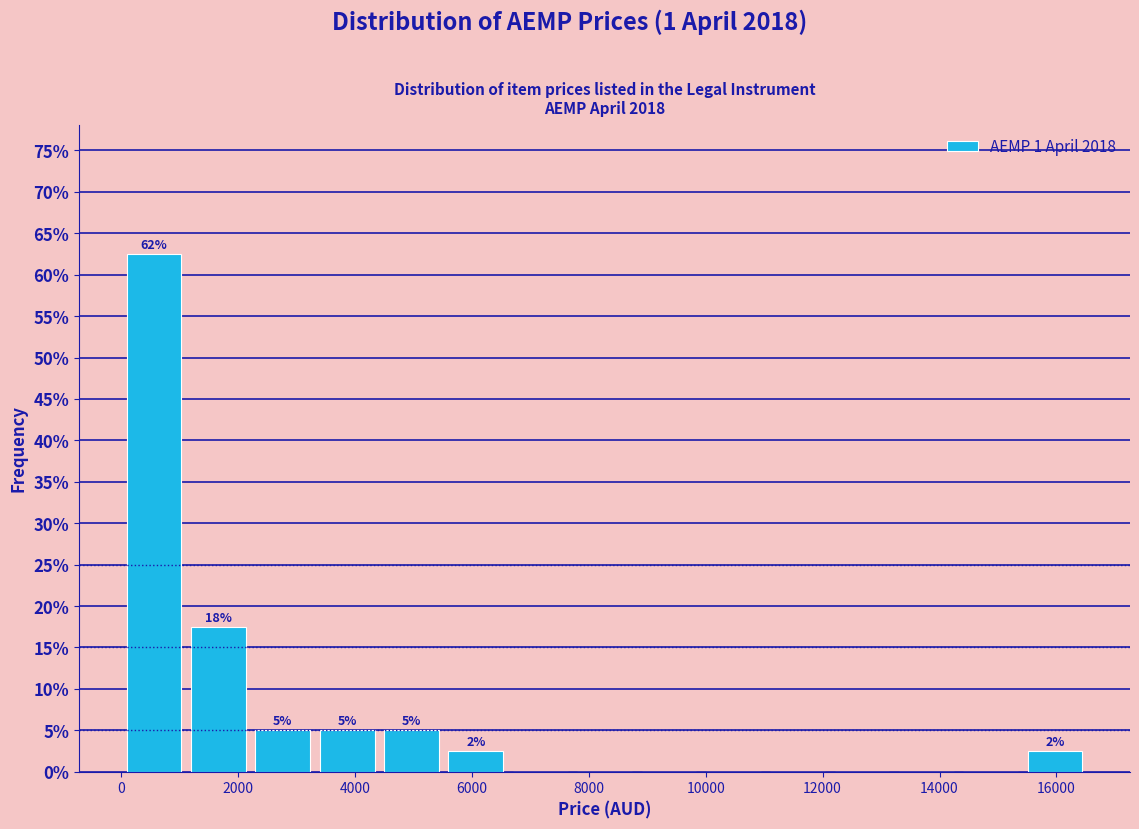

Which range on the x-axis has the tallest bar?

0 to 1200